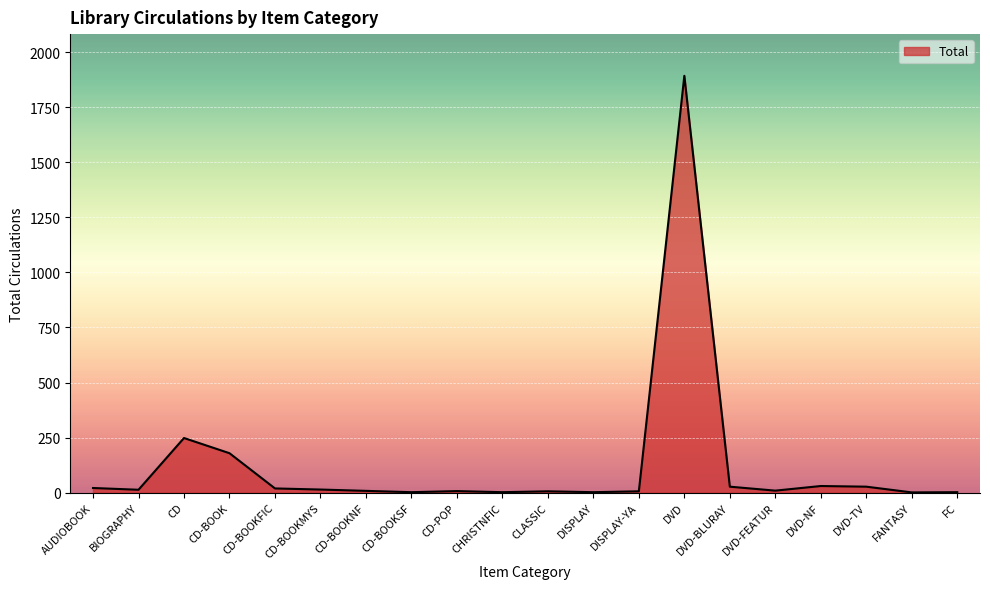

At which category does the data reach its first local peak?

CD